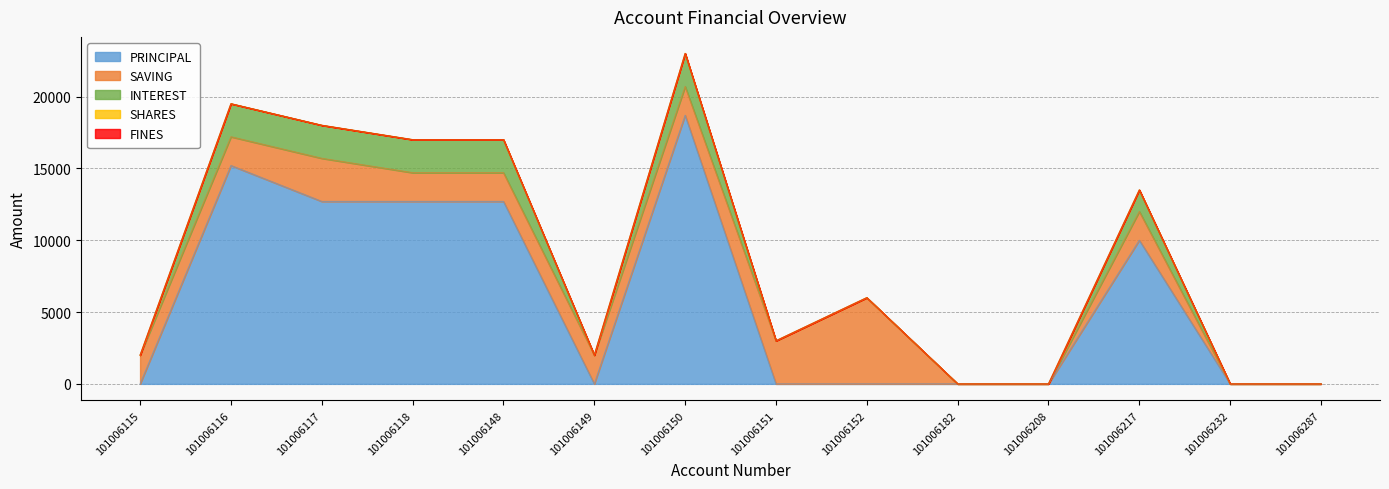

Is the value of PRINCIPAL at 101006115 greater than the value of INTEREST at 101006150?

No